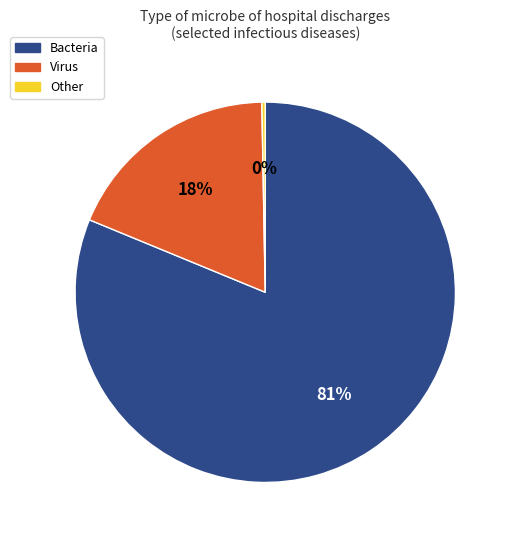

Approximately how many times larger is the value at Virus compared to Bacteria?

0.2